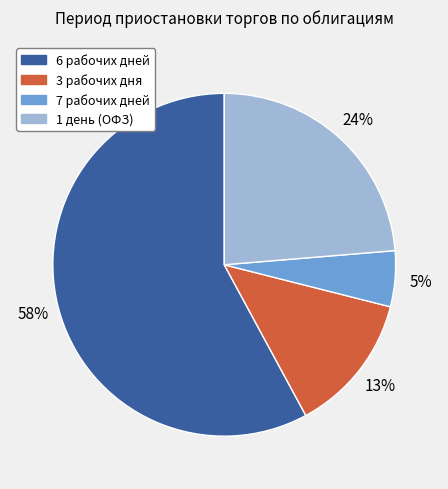

The 7 рабочих дней slice represents 1% of the pie. True or false?

False